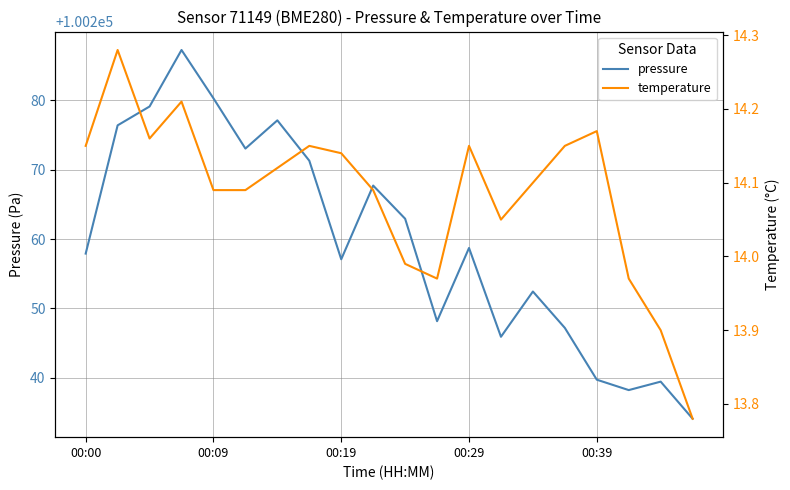

At which label does temperature first exceed 14?

00:00